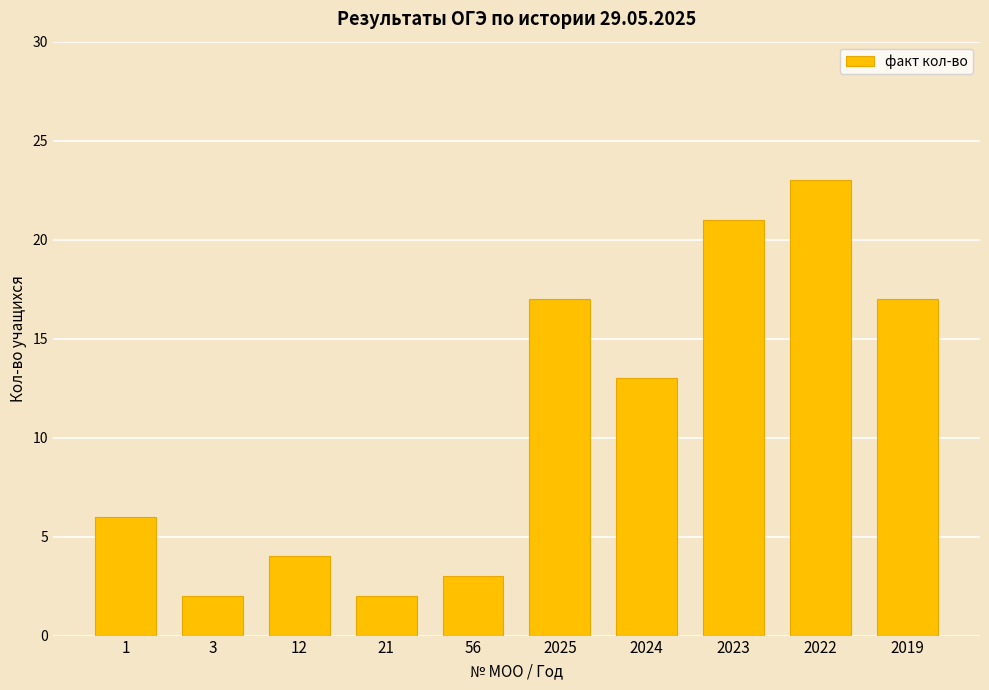

What position from the left is 21?

4